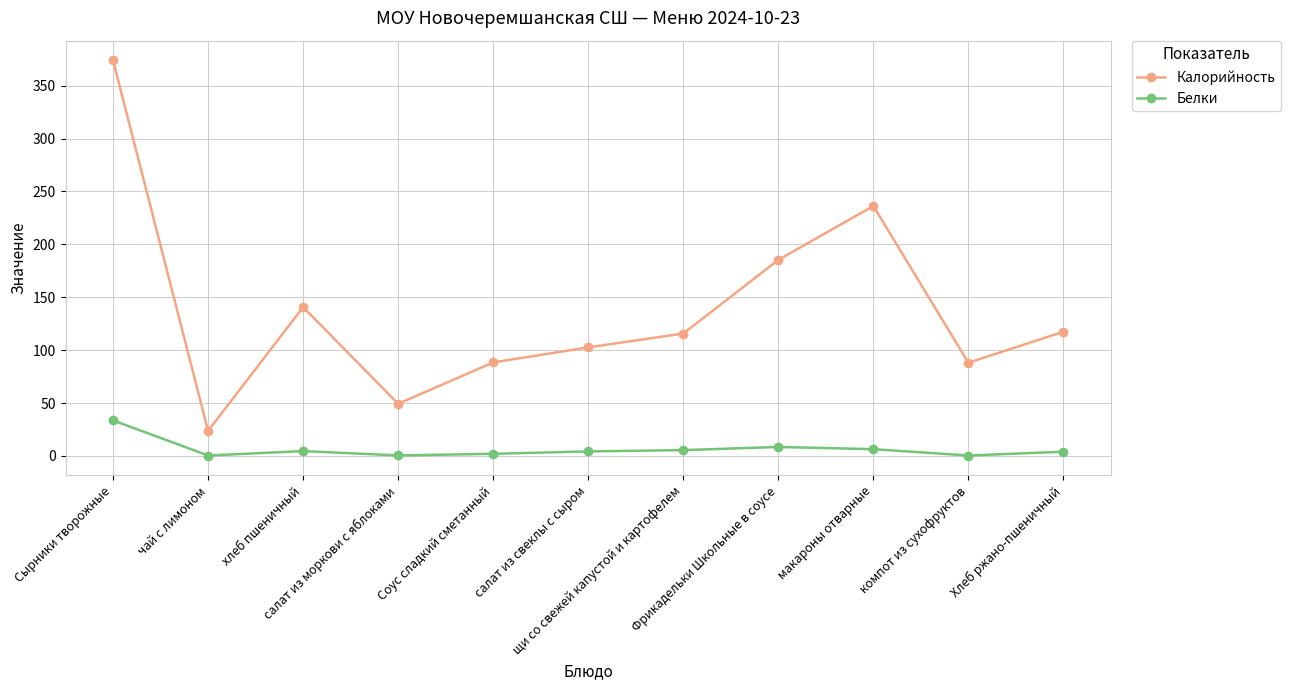

List the series in order of their peak value, highest first.

Калорийность, Белки